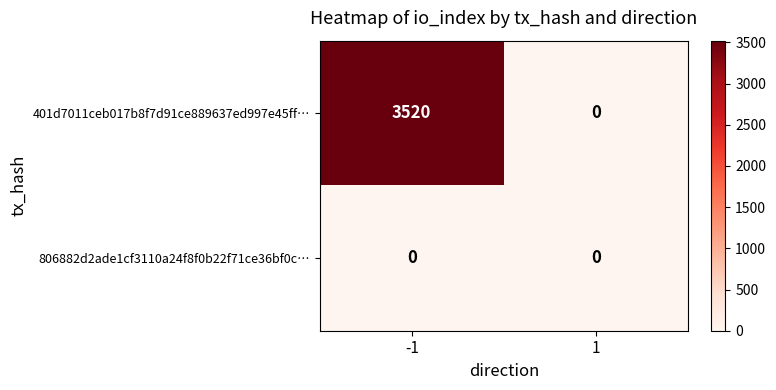

Is it true that 401d7011ceb017b8f7d91ce889637ed997e45ff… equals 3520 at -1?

True